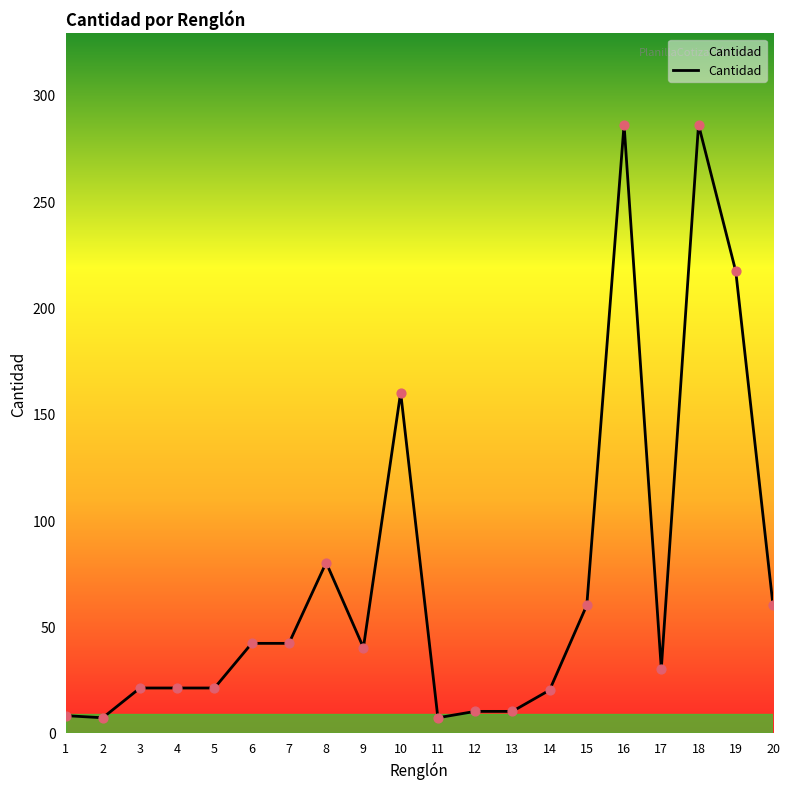

What is the ratio of the value at 17 to the value at 13?

3.0